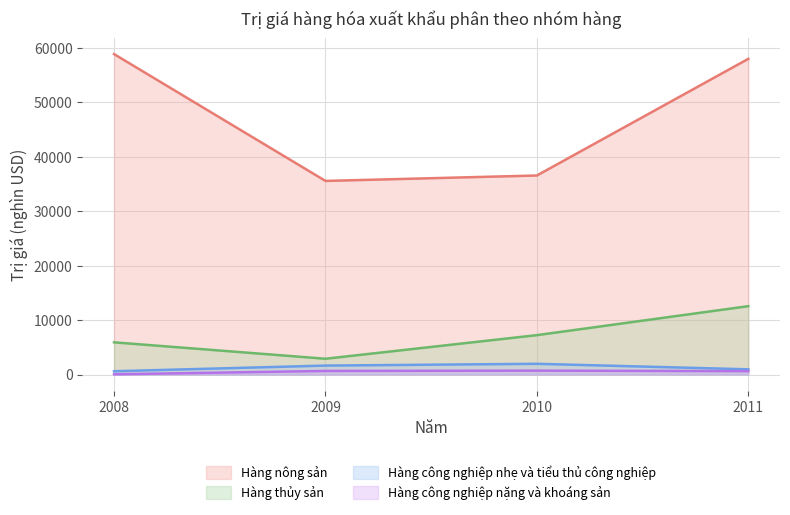

At which category is the sum across all series the highest?

2011